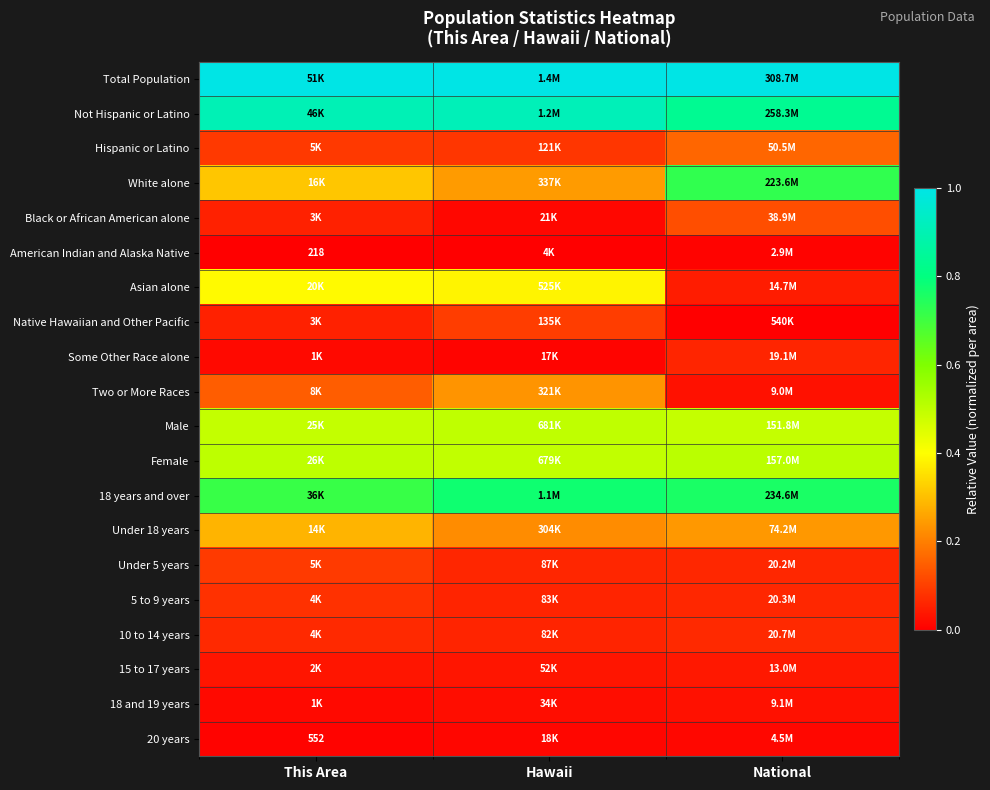

Rank the series by their maximum value, from highest to lowest.

Total Population, Not Hispanic or Latino, 18 years and over, White alone, Female, Male, Asian alone, Under 18 years, Two or More Races, Hispanic or Latino, Black or African American alone, Native Hawaiian and Other Pacific, Under 5 years, 5 to 9 years, 10 to 14 years, Some Other Race alone, 15 to 17 years, 18 and 19 years, 20 years, American Indian and Alaska Native